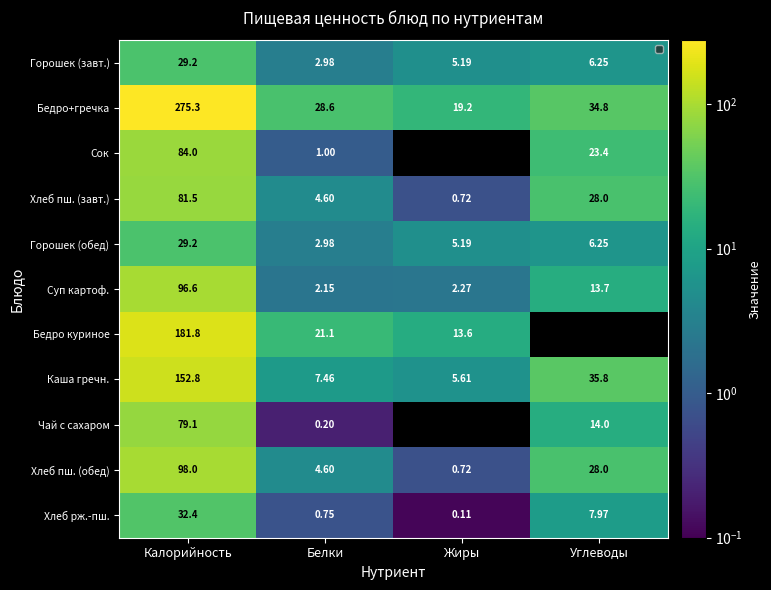

Between Жиры and Углеводы, which series saw the biggest shift?

Каша гречн.